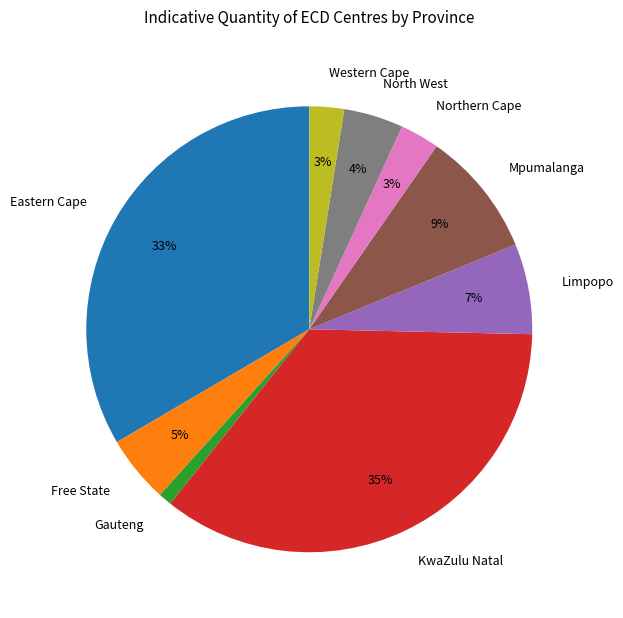

Between North West and Mpumalanga, which is larger?

Mpumalanga